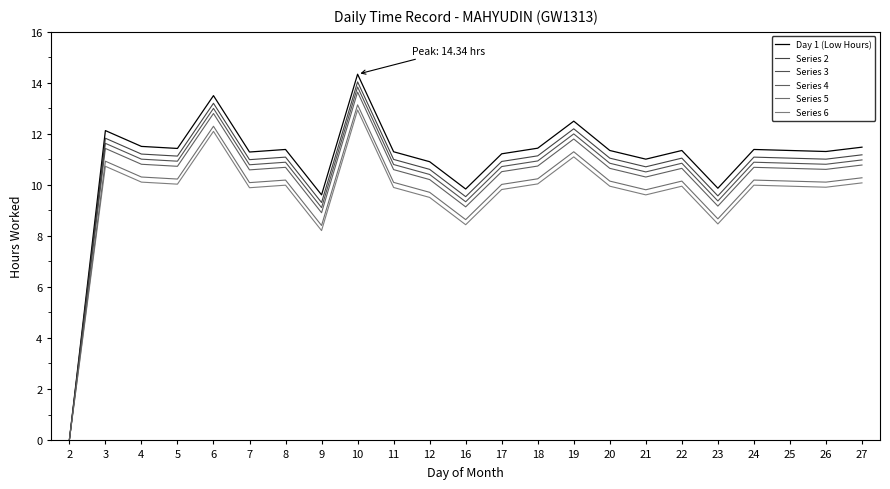

True or false: Series 5 has a value of 3.2 at 12.

False